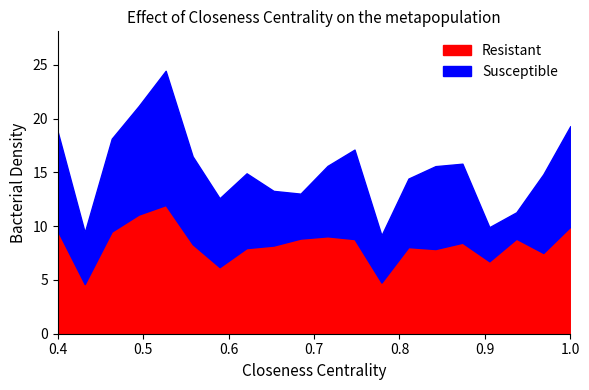

How many values in the Resistant series are below 8?

7